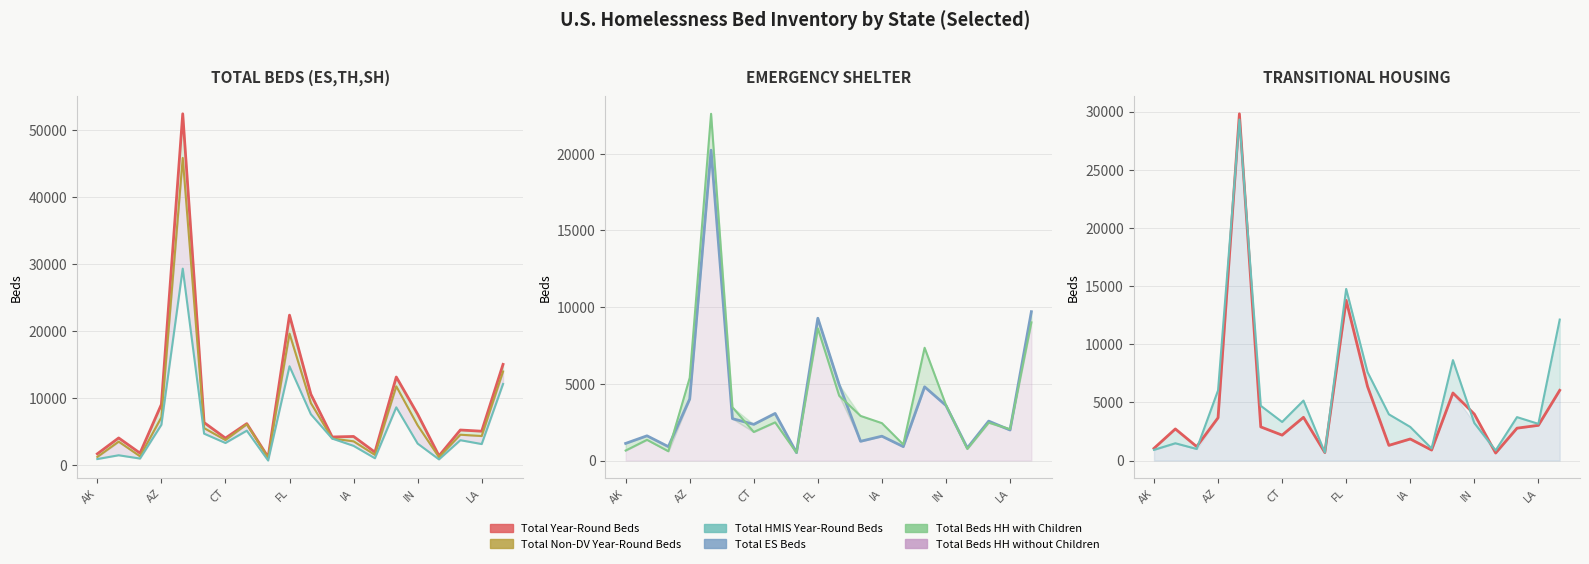

True or false: Total HMIS Year-Round Beds and Total Non-DV Year-Round Beds cross at least once.

False